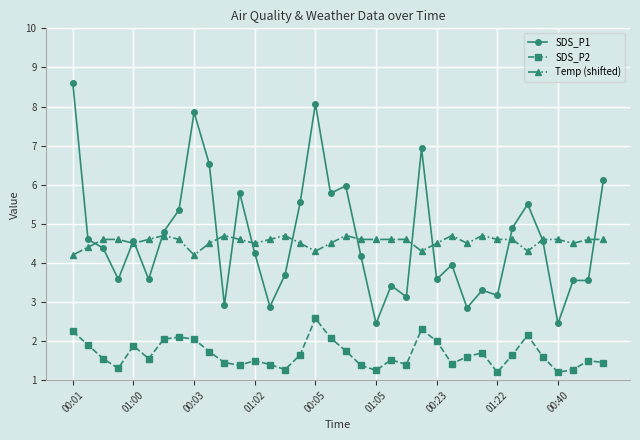

What is the sum of all SDS_P2 values?

60.0